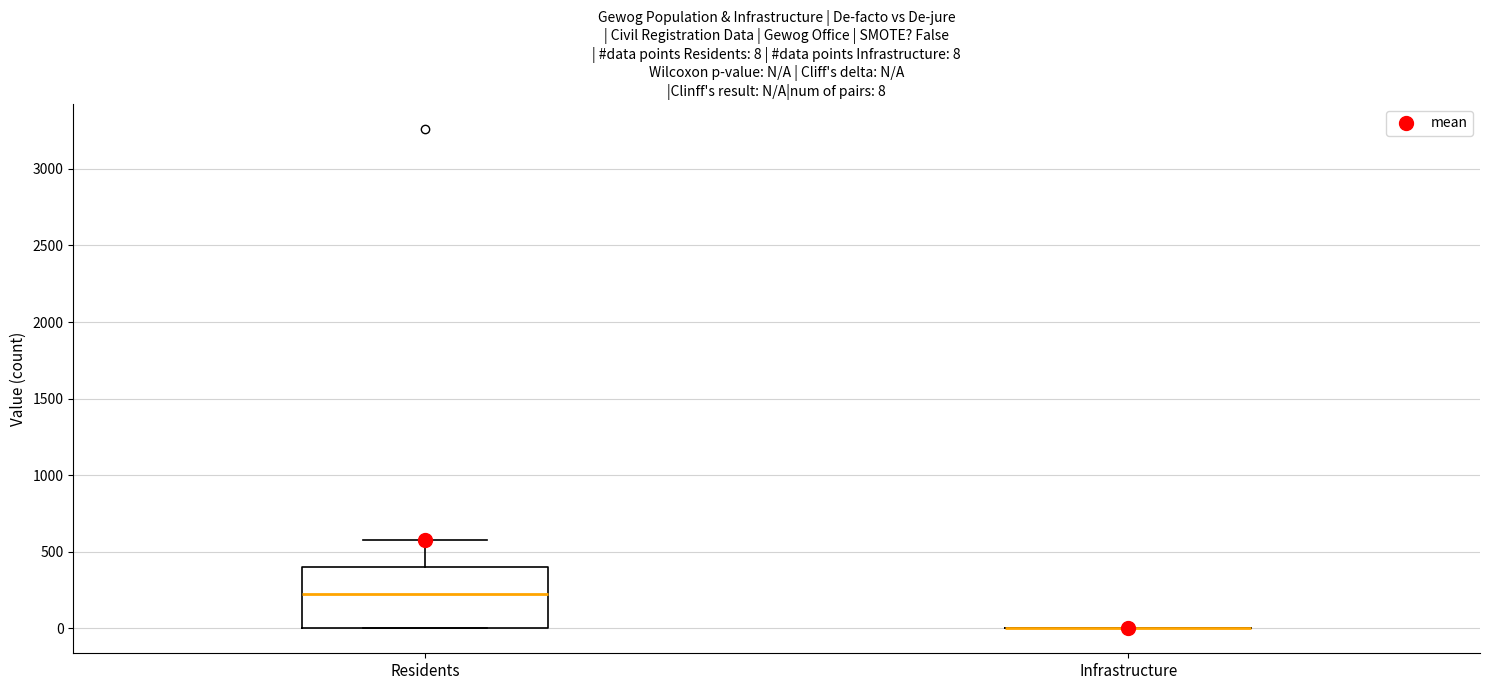

Comparing the boxes themselves (not the whiskers), which one is the tallest?

Residents